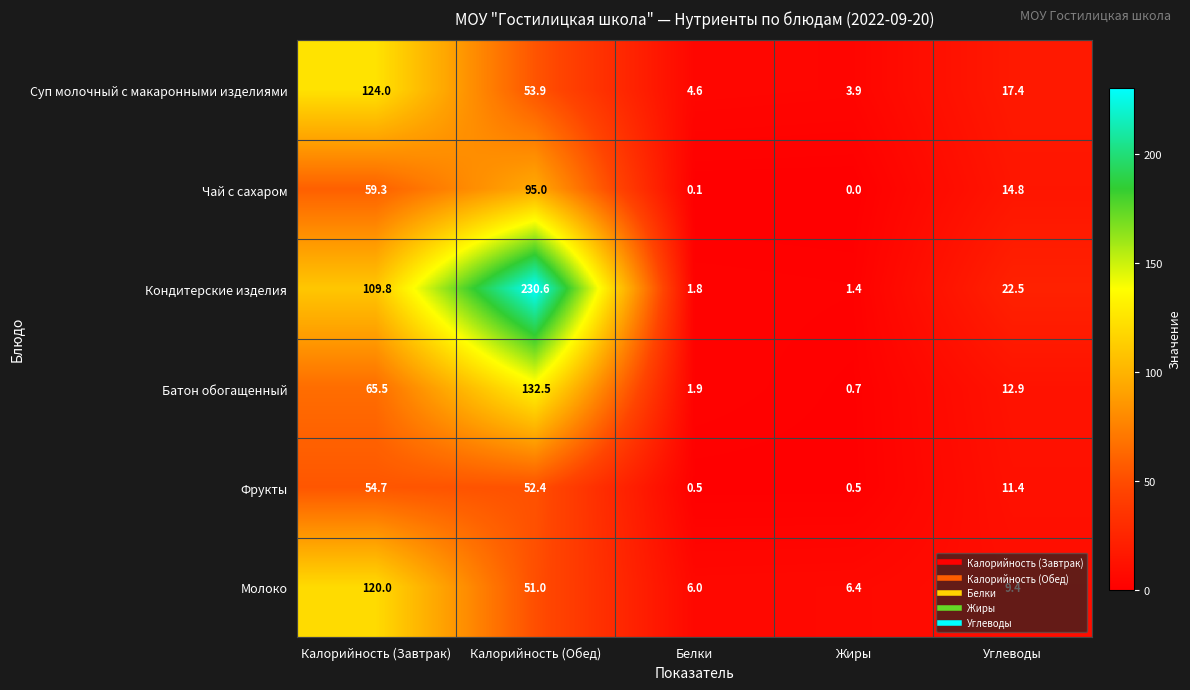

What is the sum of all Кондитерские изделия values?

366.1